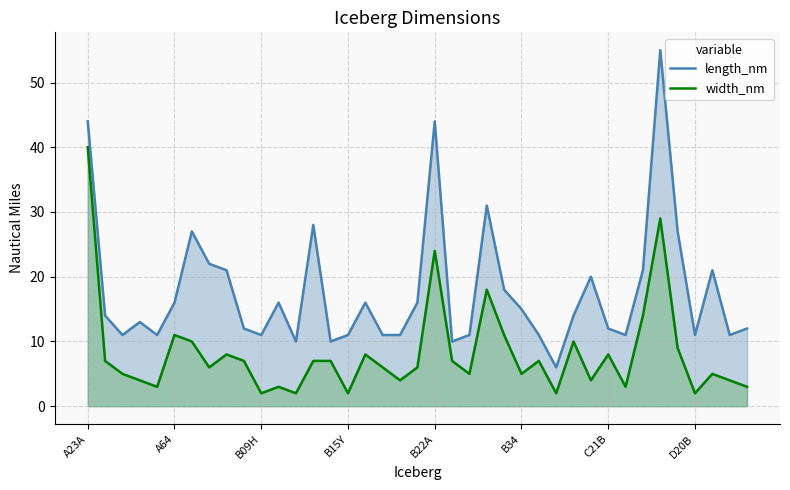

Which series has the largest total across all categories?

length_nm